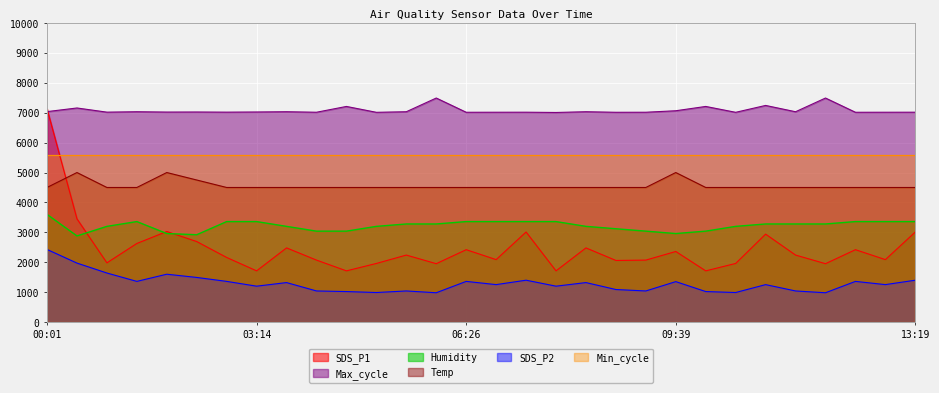

Which series has the largest range (max minus min)?

SDS_P1